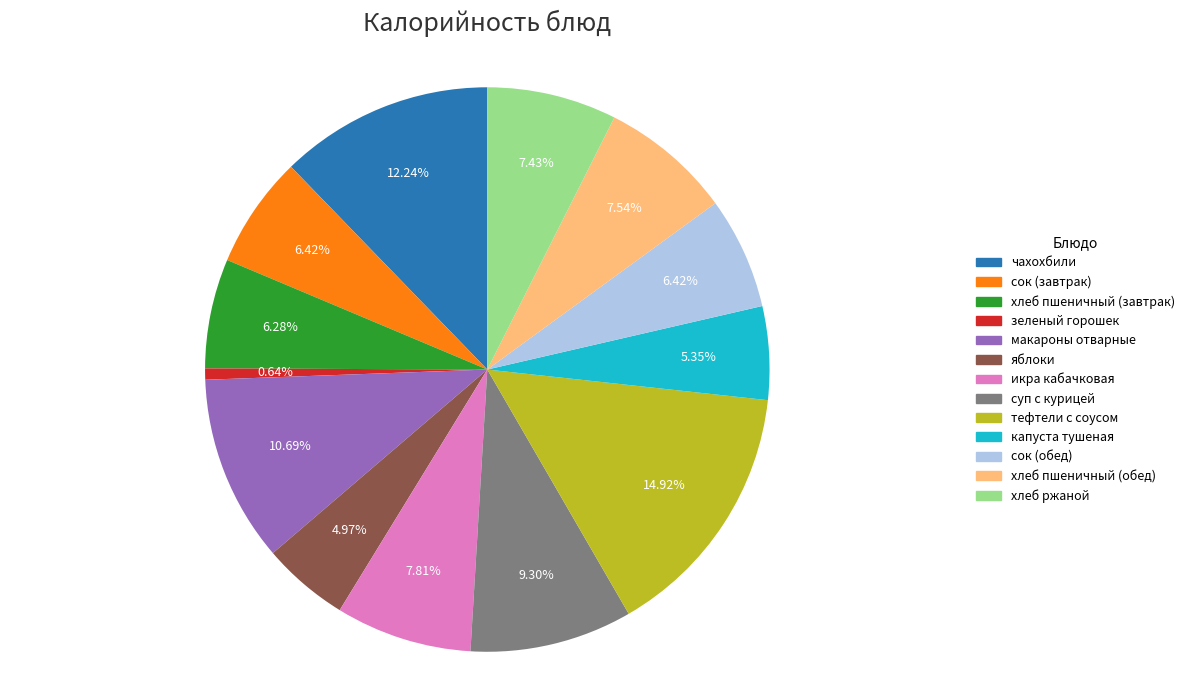

Which slice is the largest?

тефтели с соусом